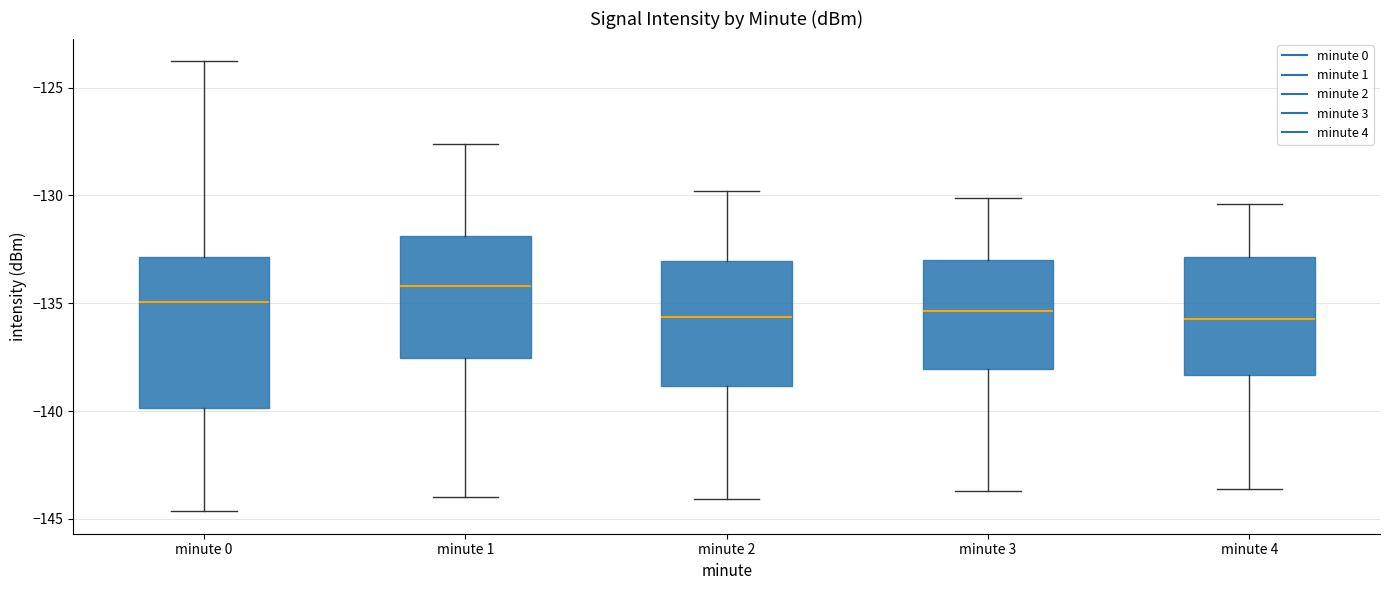

Where does the lower whisker of the box for minute 4 end on the y-axis? The values are not printed on the chart, so give them approximately, as read against the axis.

-143.5